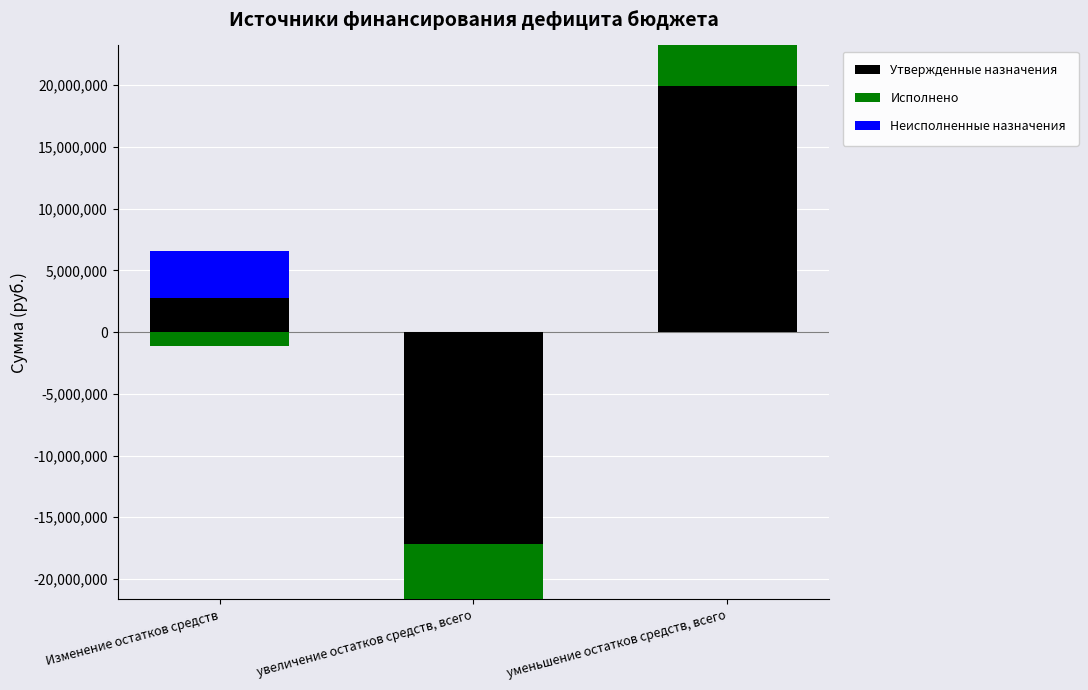

How many bars are there in each group?

3